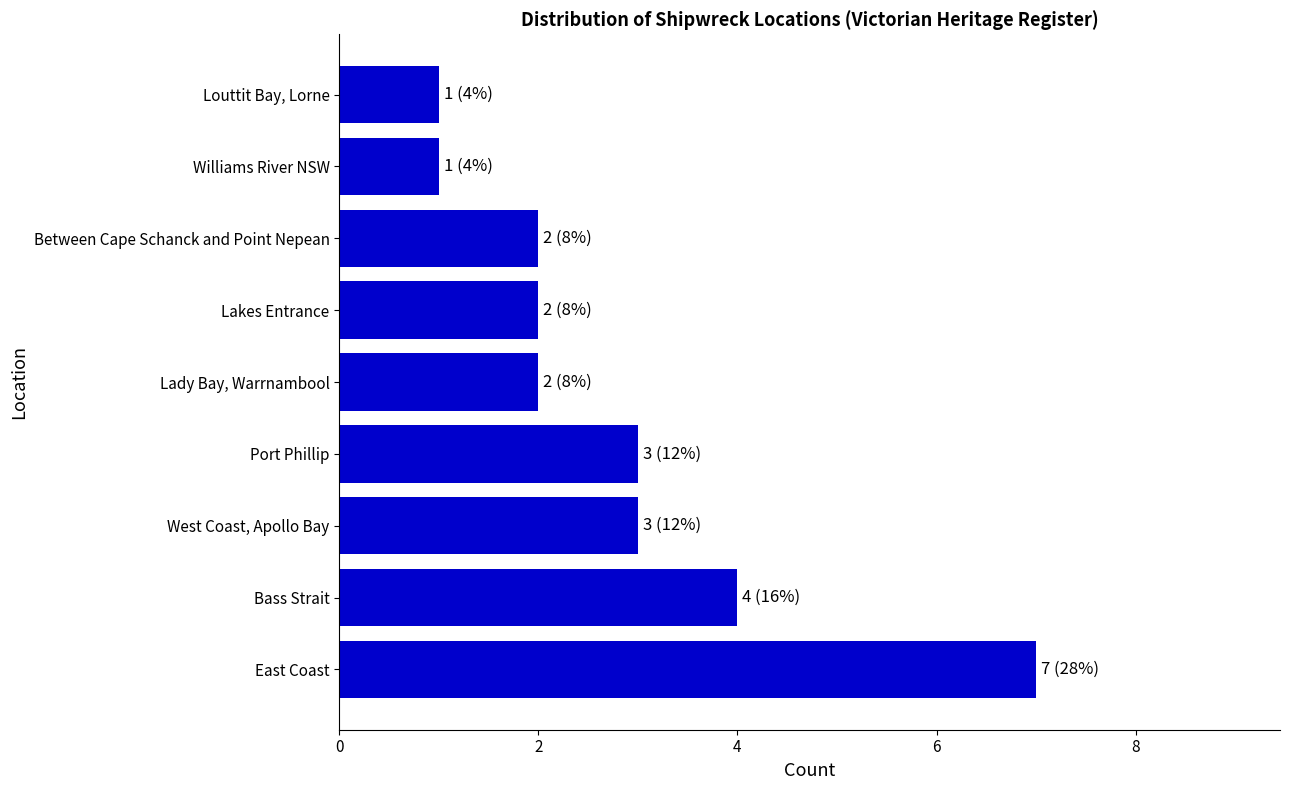

The chart shows a value of 7 at East Coast. True or false?

True